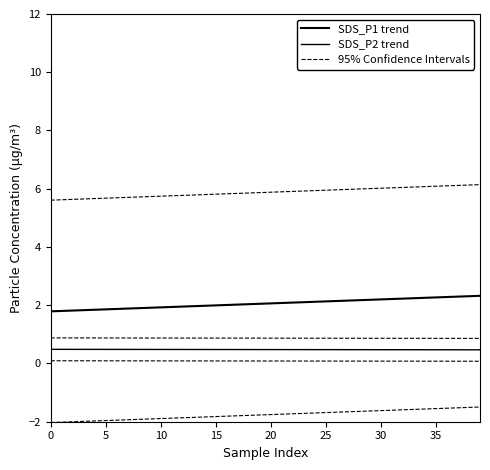

List the series in order of their peak value, highest first.

95% Confidence Intervals, SDS_P1 trend, SDS_P2 trend